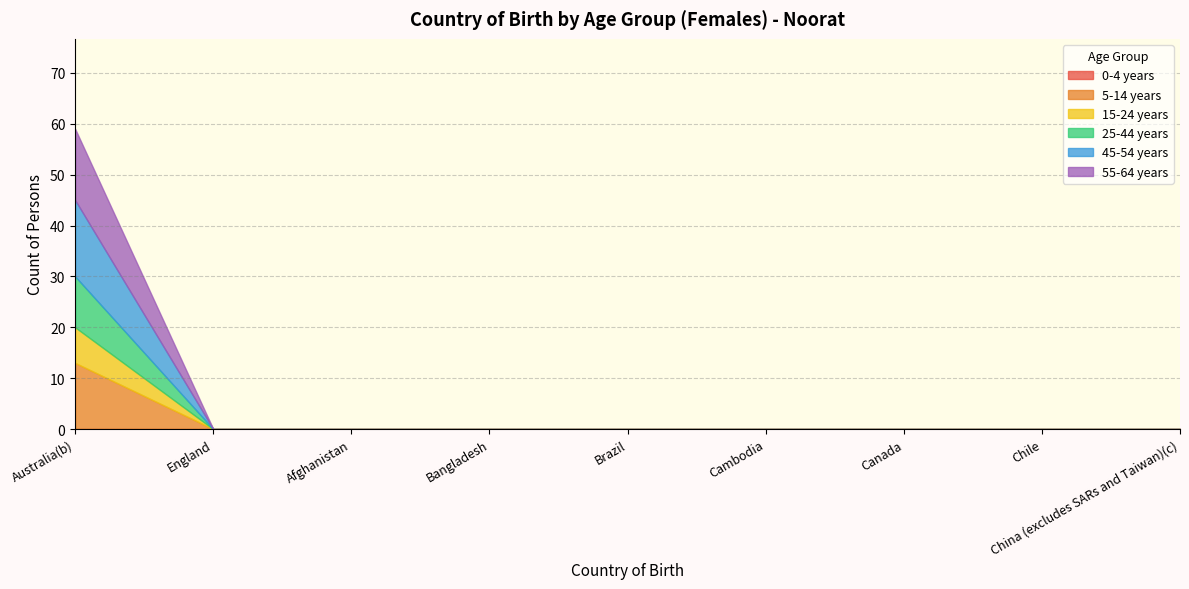

True or false: 45-54 years has a value of 9 at Cambodia.

False